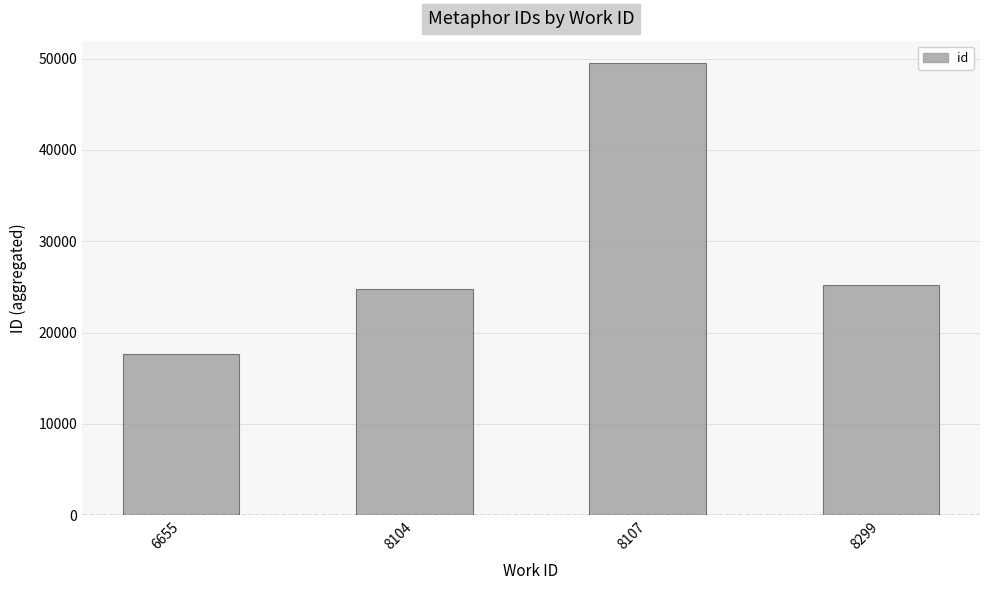

Which has a higher value, 6655 or 8299?

8299